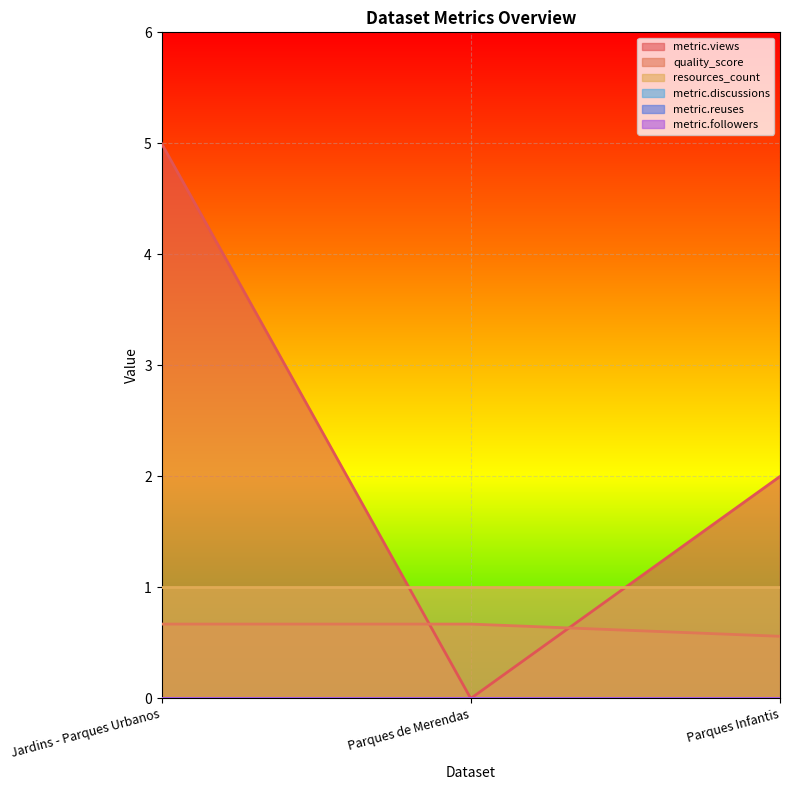

Which has a higher value, Parques de Merendas or Jardins - Parques Urbanos?

Jardins - Parques Urbanos